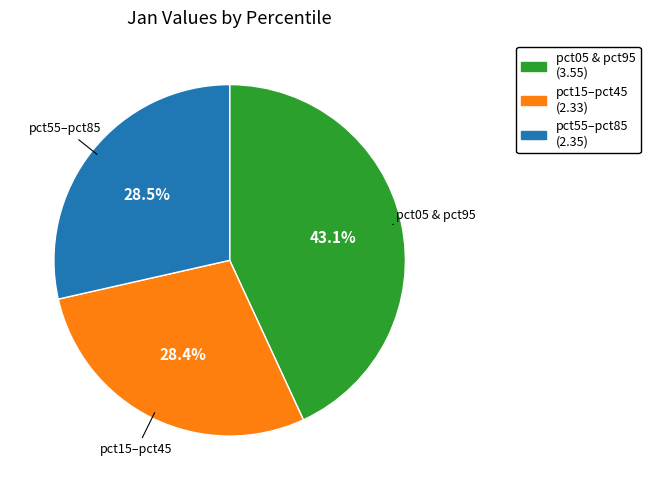

Count the number of slices in the pie.

3